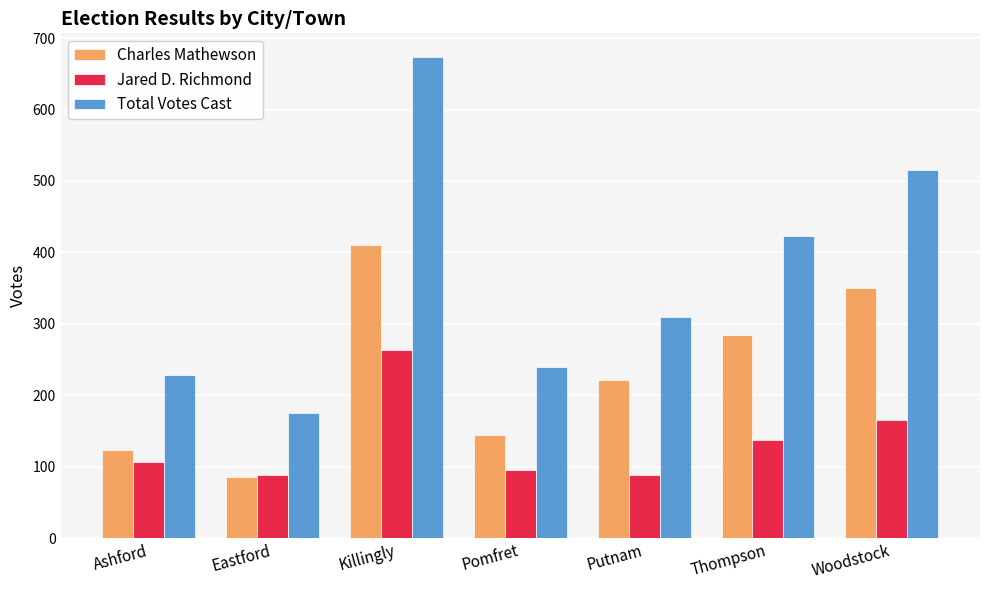

At which category is the sum across all series the highest?

Killingly